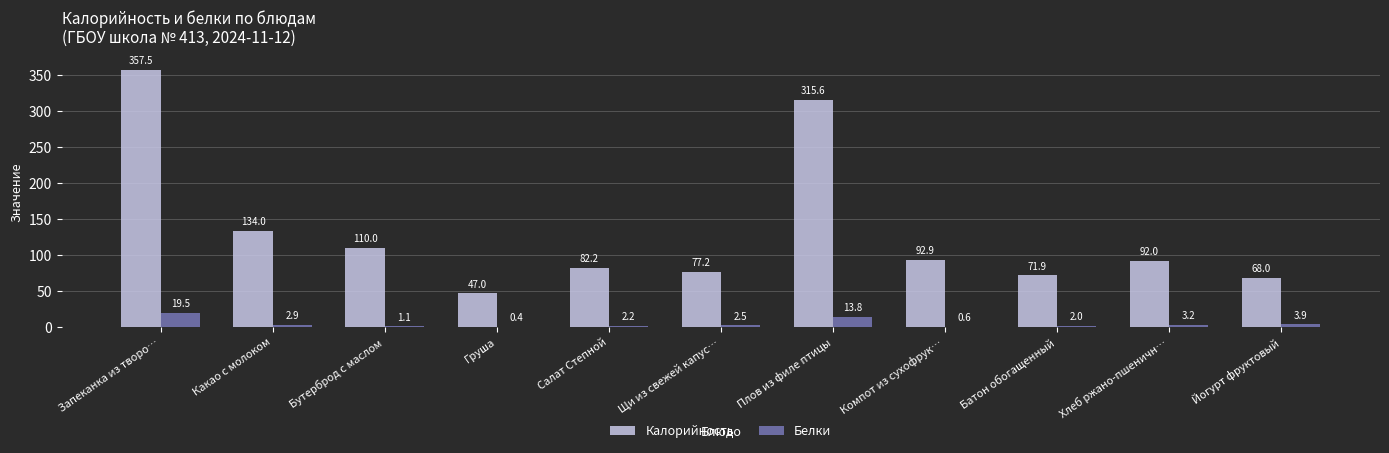

Which category has the highest value across all series?

Запеканка из творо…